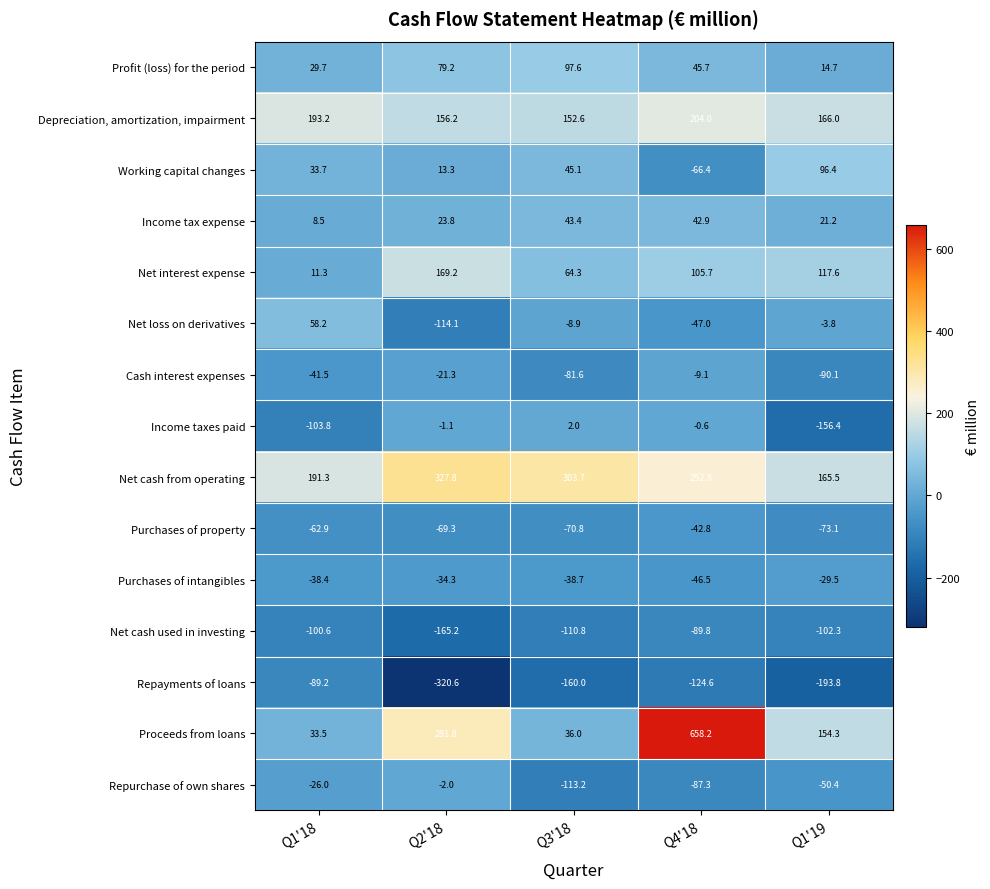

What is the difference between the maximum and minimum values in the Profit (loss) for the period series?

82.9